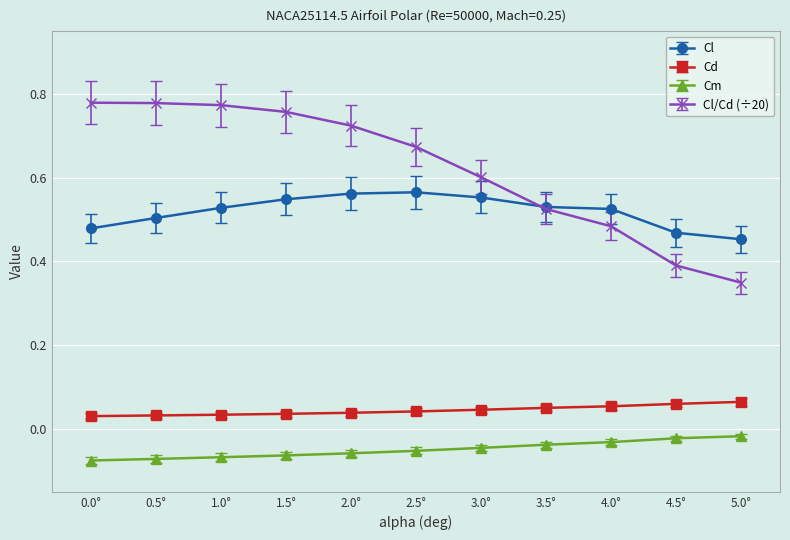

List the series in order of their peak value, highest first.

Cl/Cd (÷20), Cl, Cd, Cm